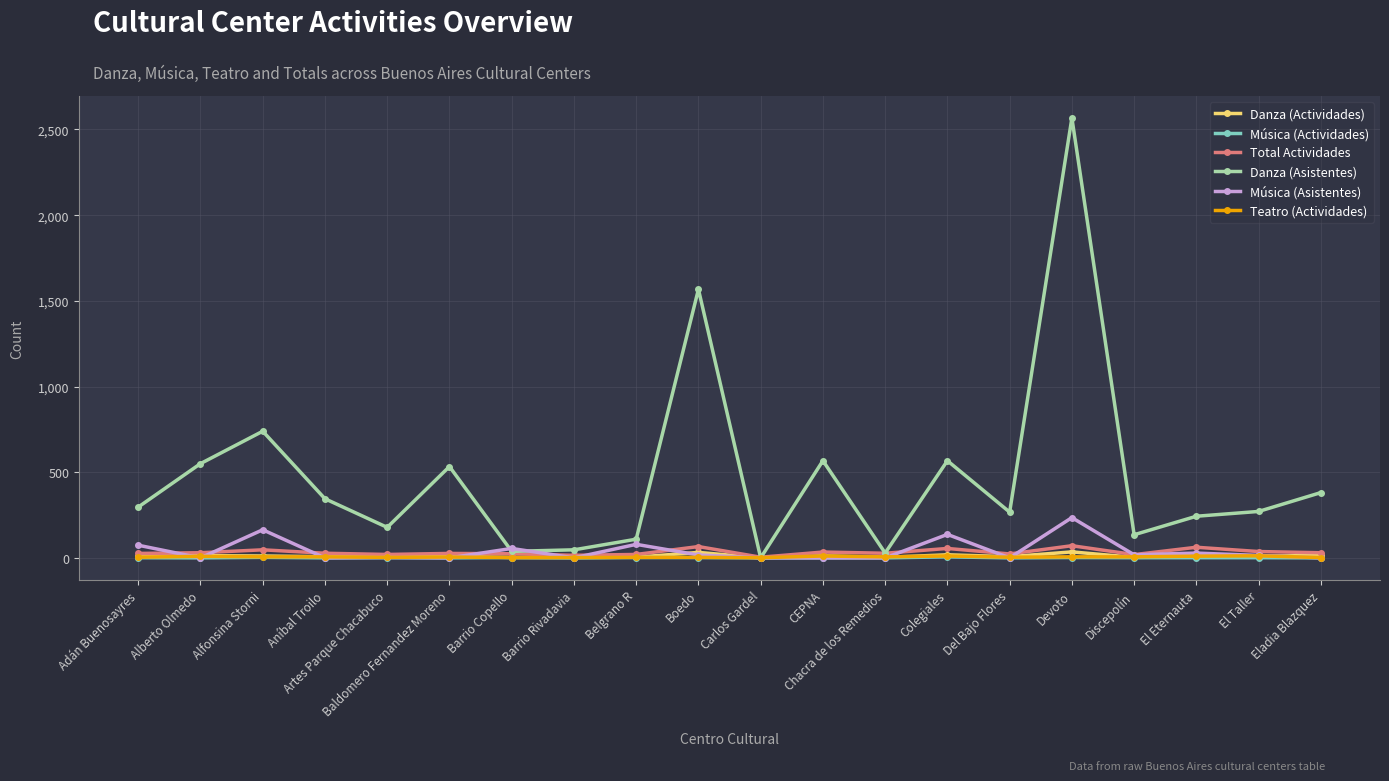

The Danza (Asistentes) series shows 271.0 at El Taller. True or false?

True